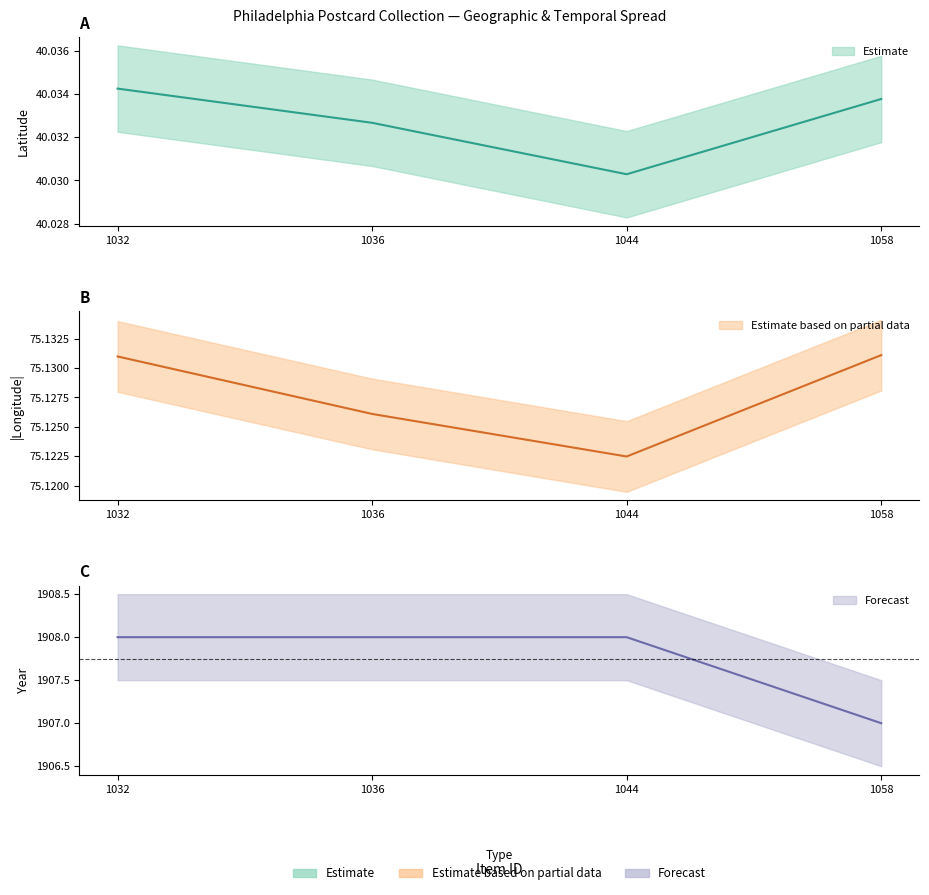

True or false: longitude has more than 2 points higher than both neighbors.

False